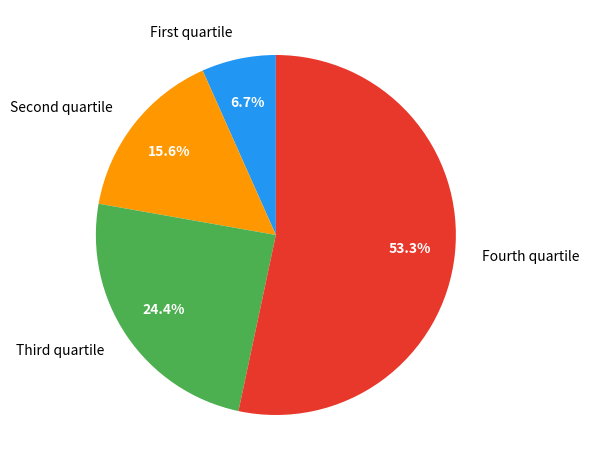

Is there any slice that represents more than half of the pie?

Yes